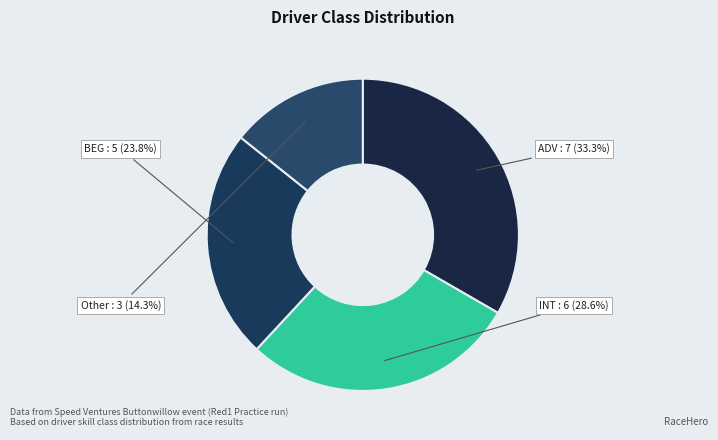

Is it true that BEG is 10% of the pie?

False